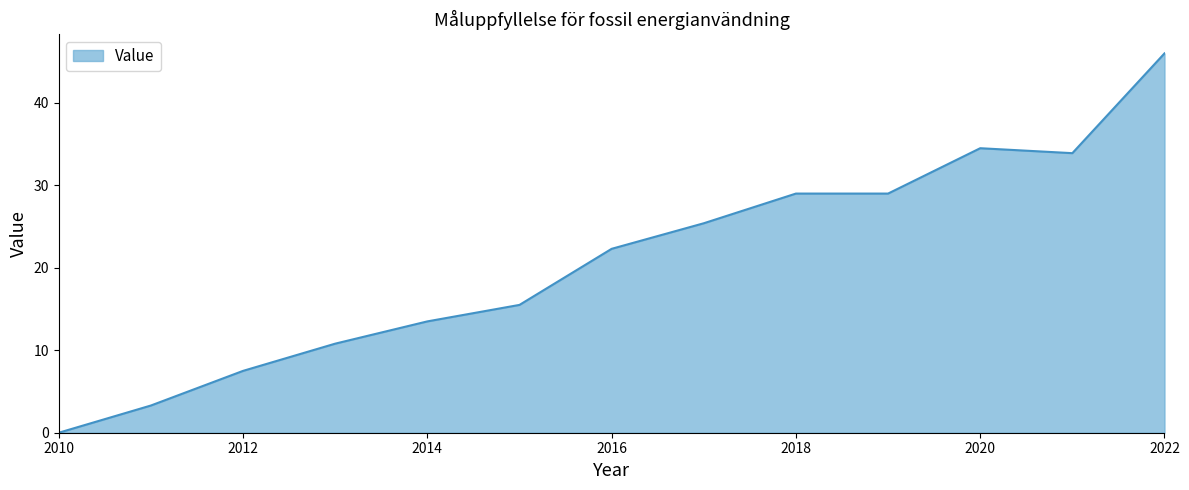

What is the greatest value displayed?

46.0